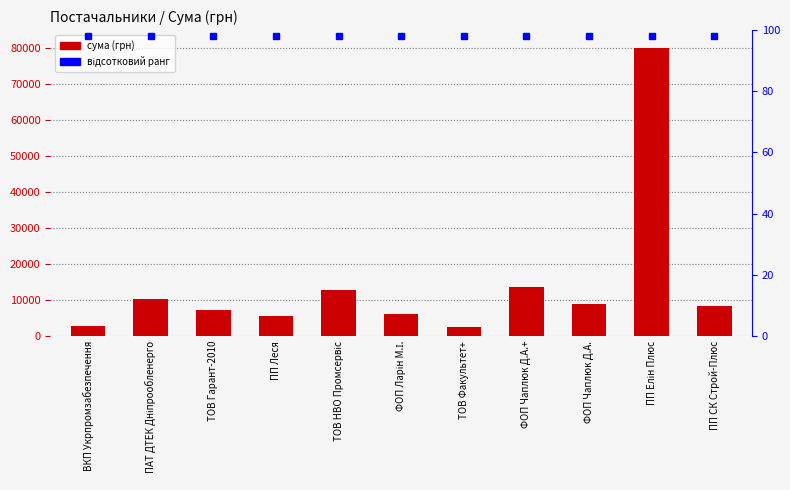

What is the change in value from ВКП Укрпромзабезпечення to ТОВ Гарант-2010?

+4371.7